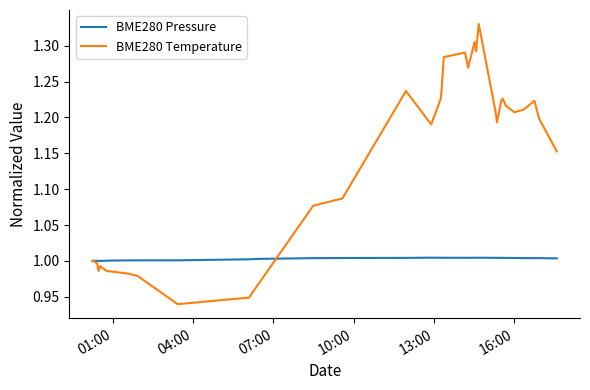

Which series has the widest spread of values?

BME280 Temperature